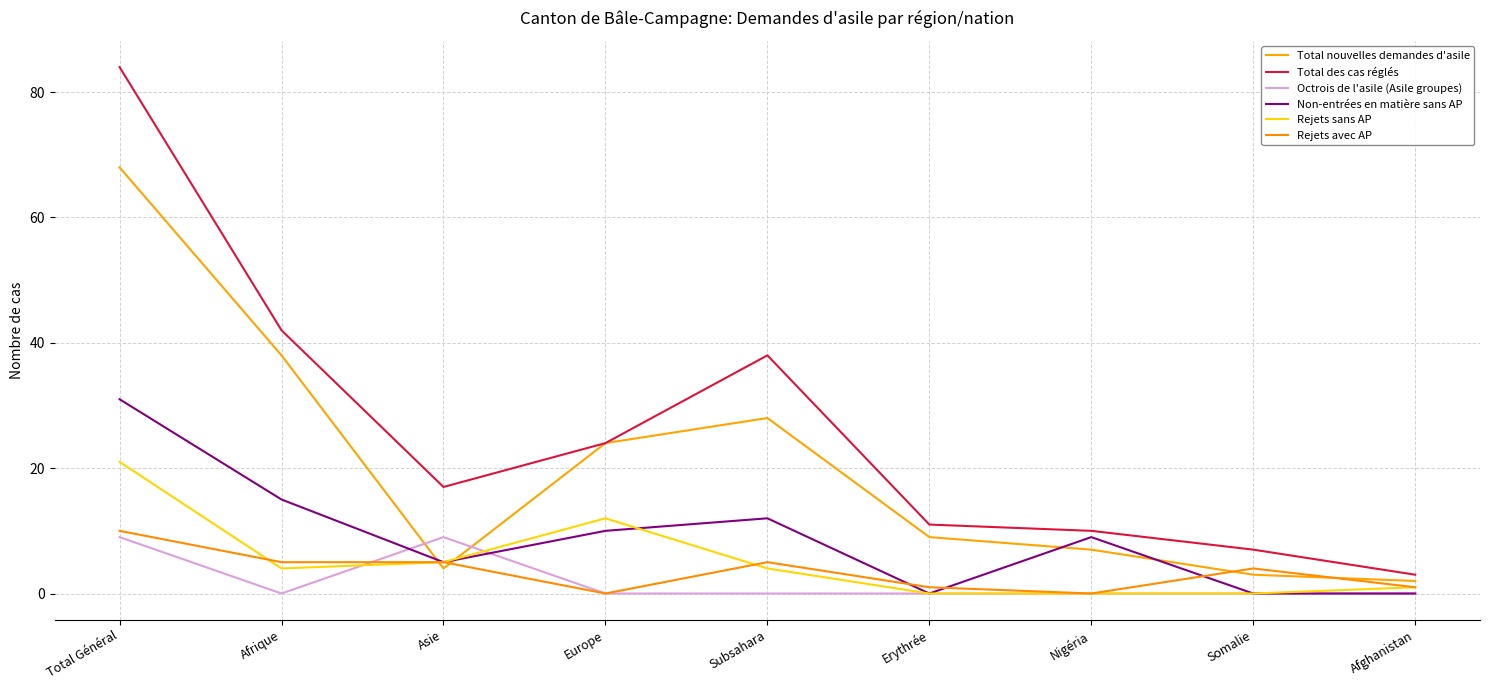

What position from the right is Asie?

7